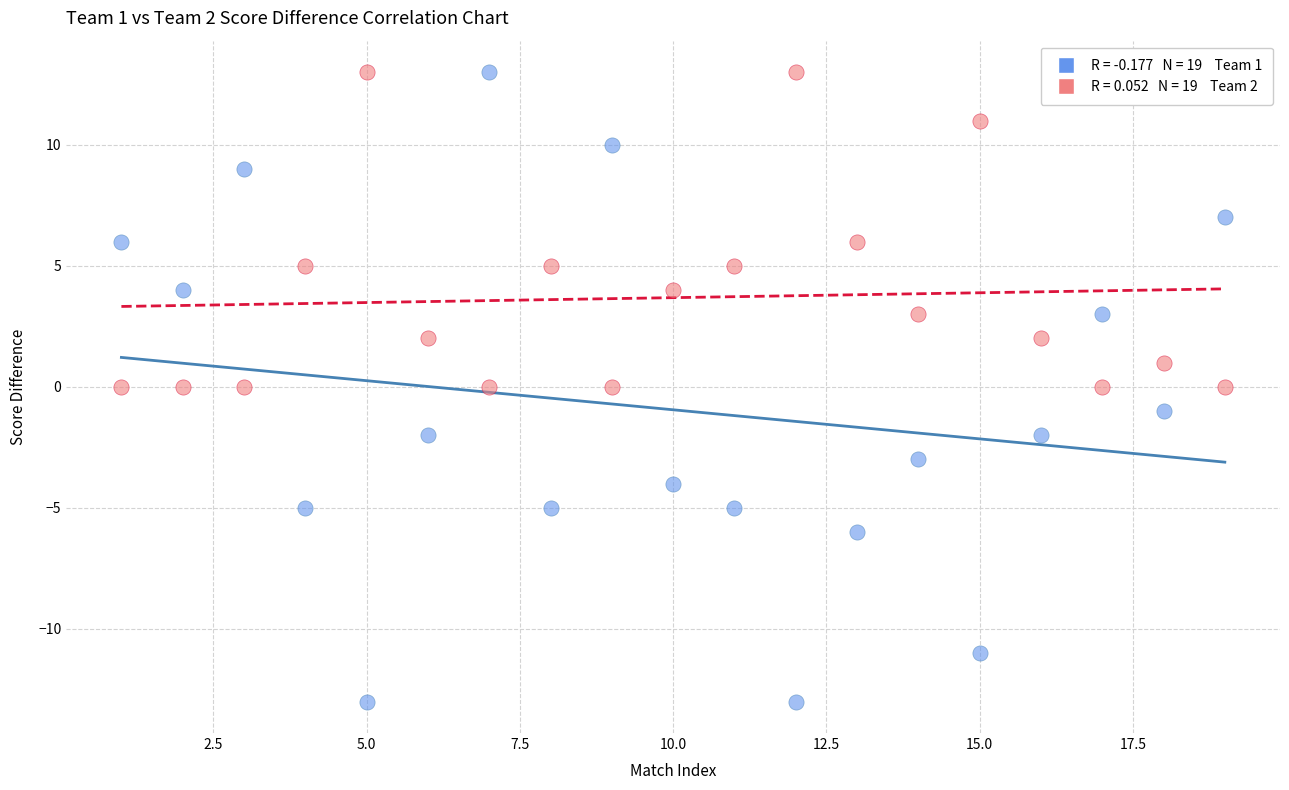

Across all data points, what is the range of X values (max minus min)?

18